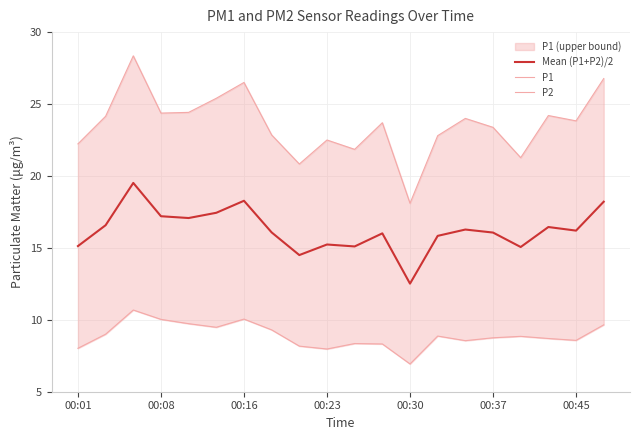

What is the average value of the P2 series?

8.9